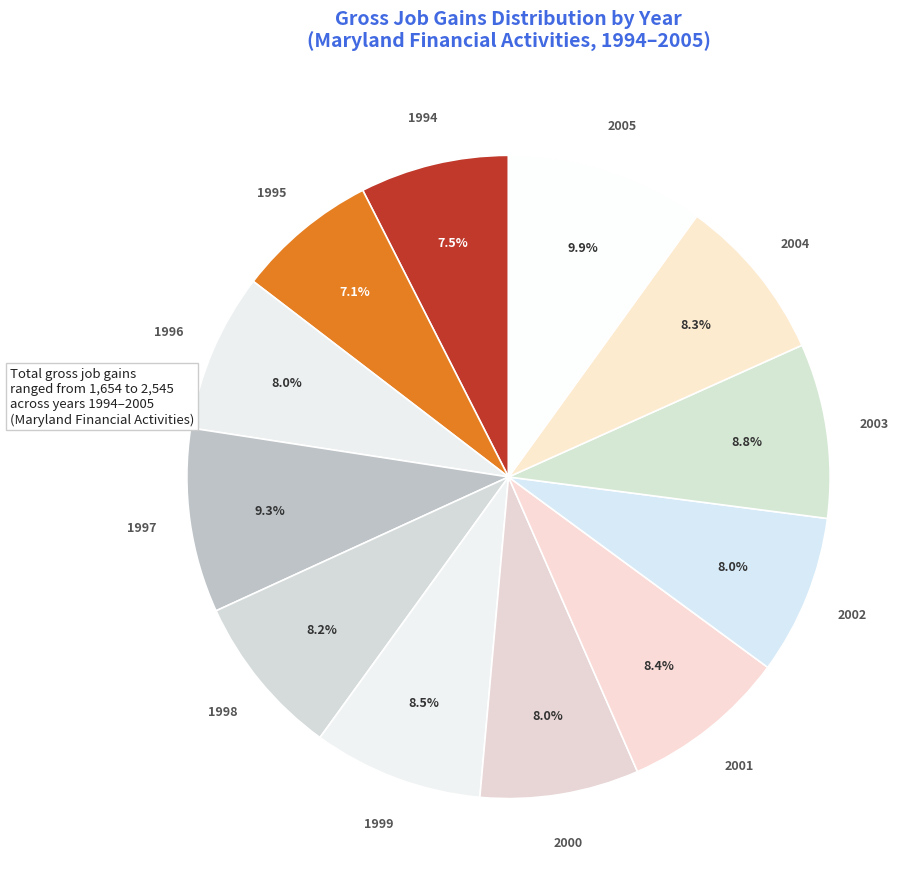

Which has a higher value, 2003 or 2005?

2005